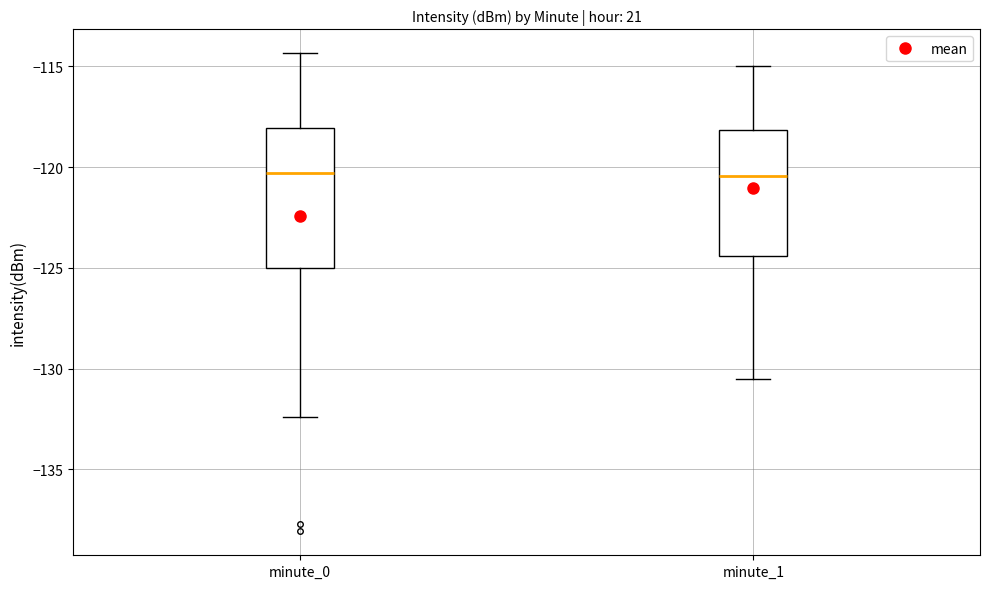

Which box is the tallest, from its lower edge to its upper edge?

minute_0